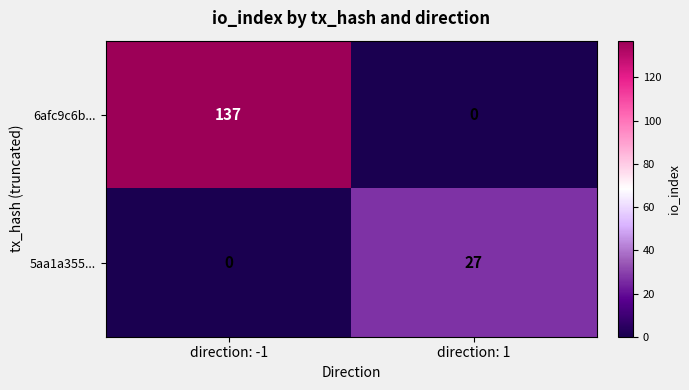

Which category has the highest value across all series?

direction: -1